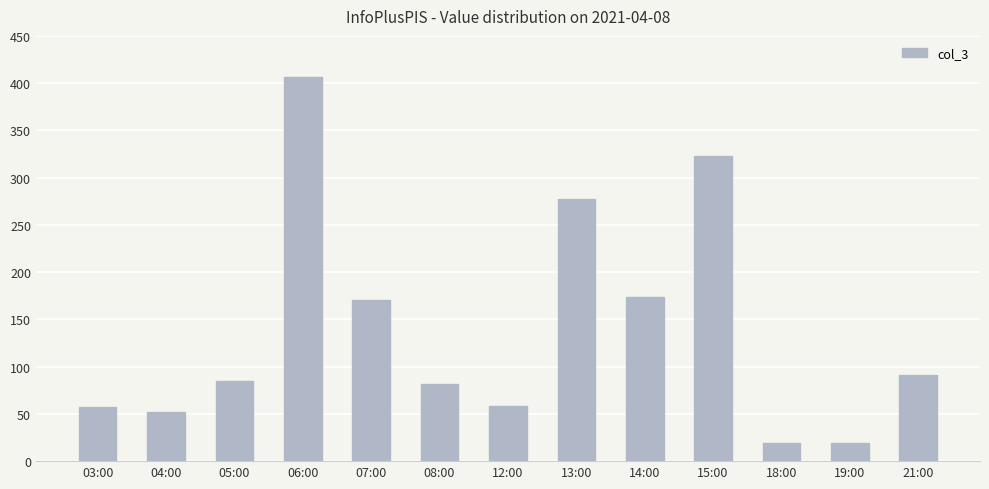

The value at 18:00 is 5. True or false?

False